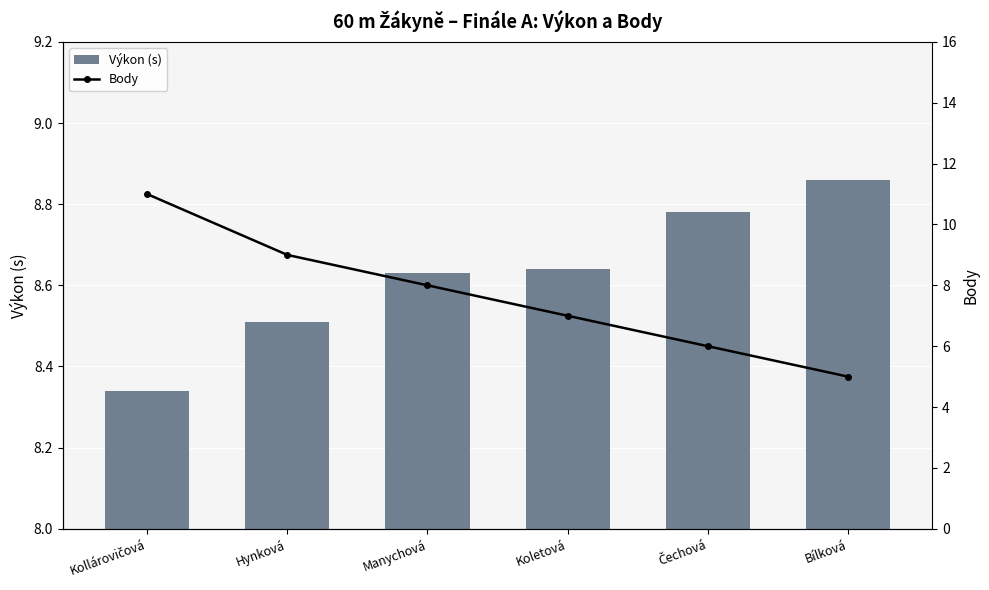

Reading left to right, extract all data points from this chart.

Výkon (s): Kollárovičová=8.3	Hynková=8.5	Manychová=8.6	Koletová=8.6	Čechová=8.8	Bílková=8.9
Body: Kollárovičová=11.0	Hynková=9.0	Manychová=8.0	Koletová=7.0	Čechová=6.0	Bílková=5.0